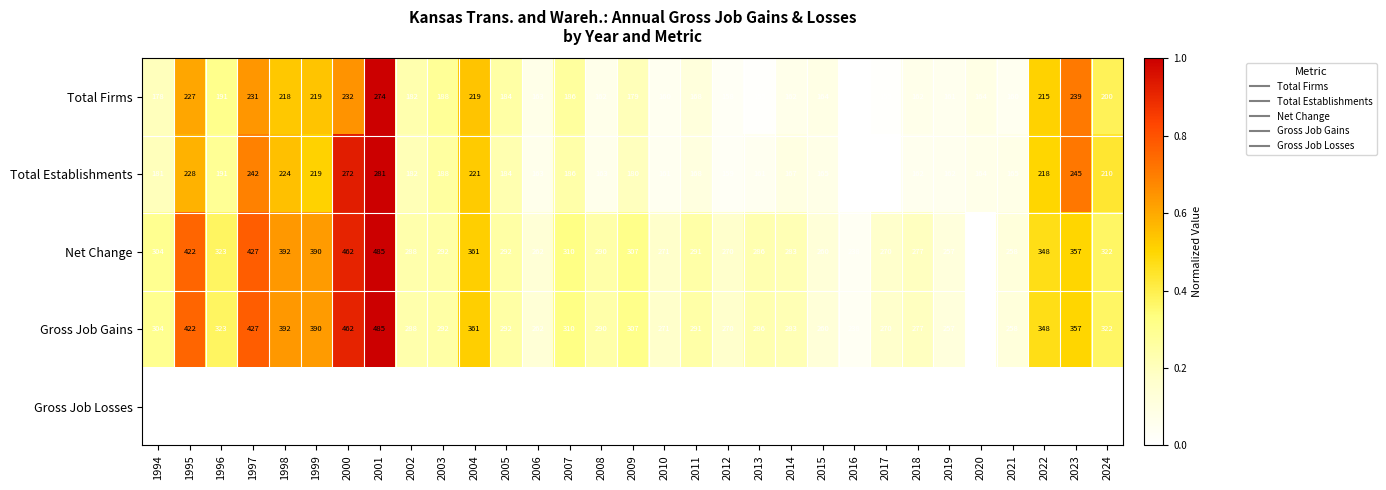

What is the difference between the highest and lowest values at 1997?

427